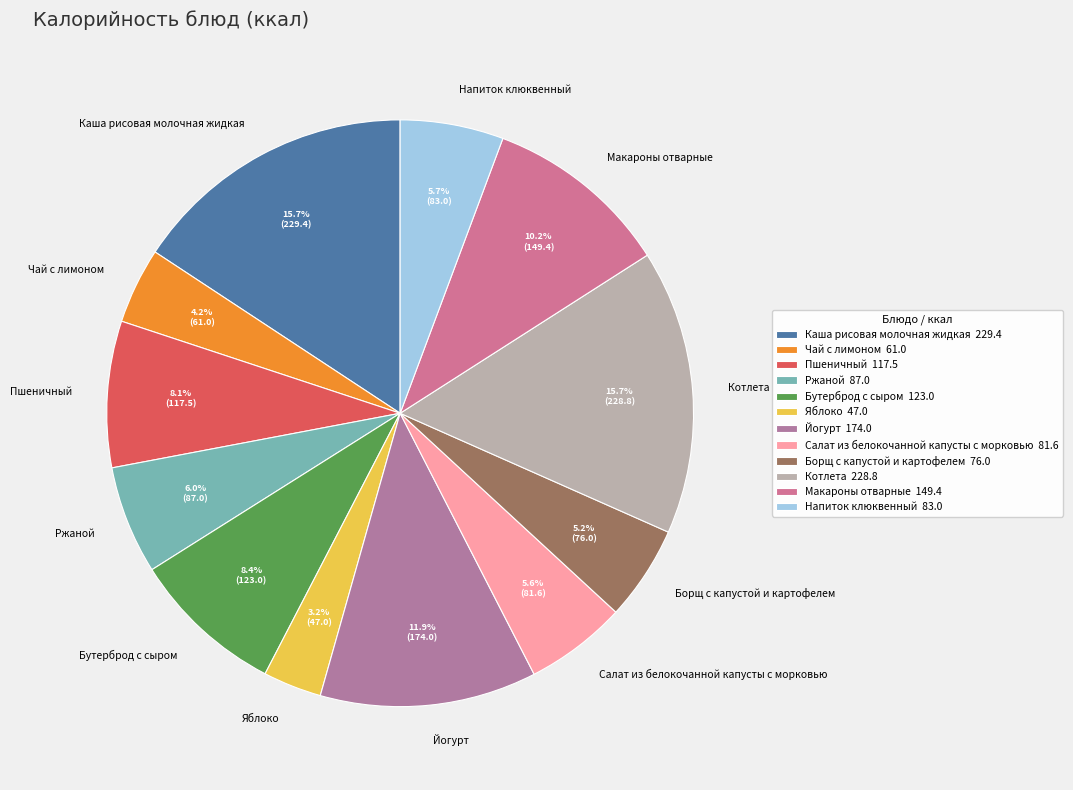

What is the smallest slice in the pie chart?

Яблоко